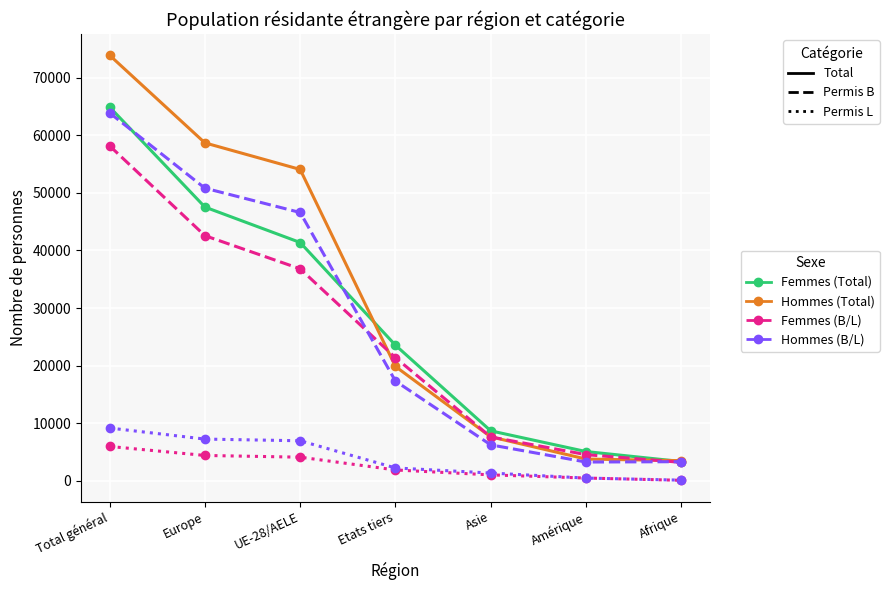

Which label corresponds to the largest value in the chart?

Total général